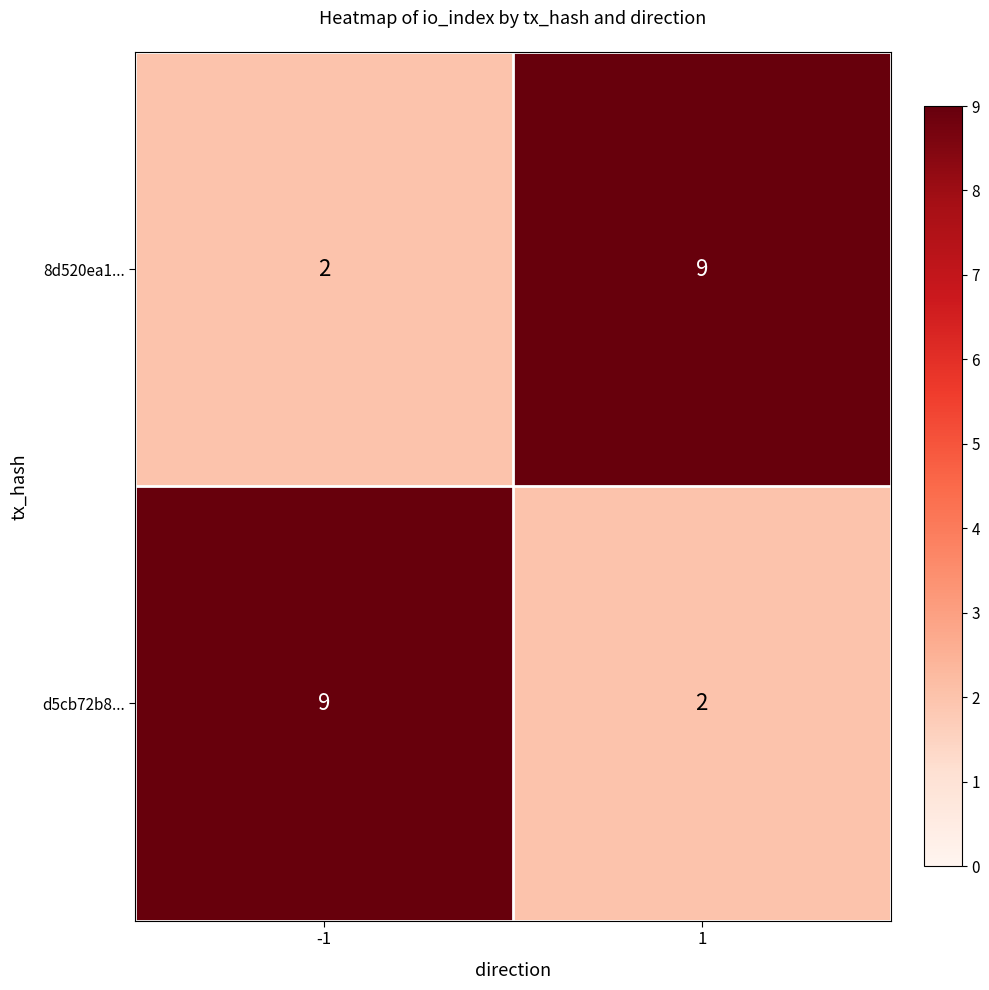

Reading left to right, what are all the values shown in this chart?

8d520ea1...: -1=2	1=9
d5cb72b8...: -1=9	1=2